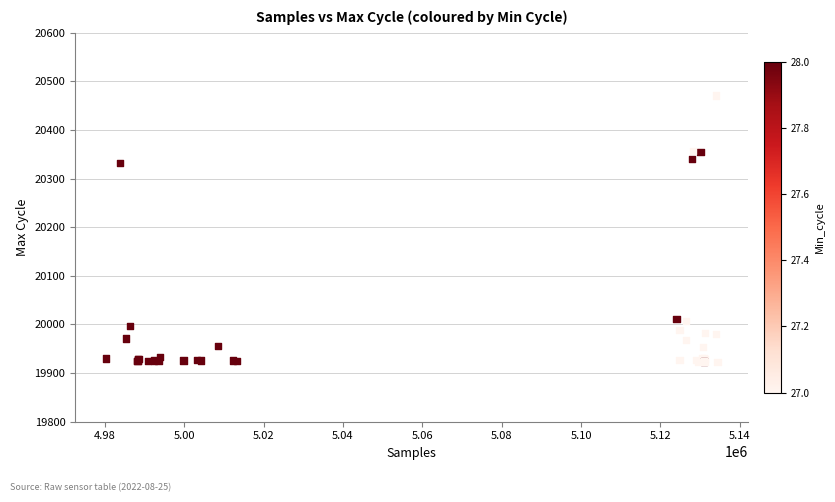

What Y value in the scatter plot is closest to 20197?

20332